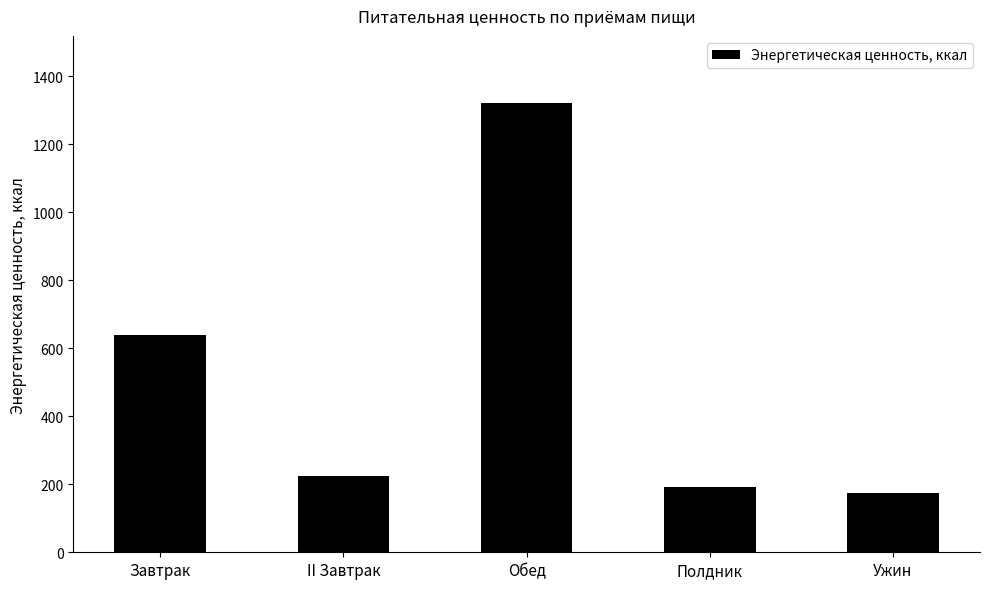

Is it true that the value at II Завтрак is 355?

False